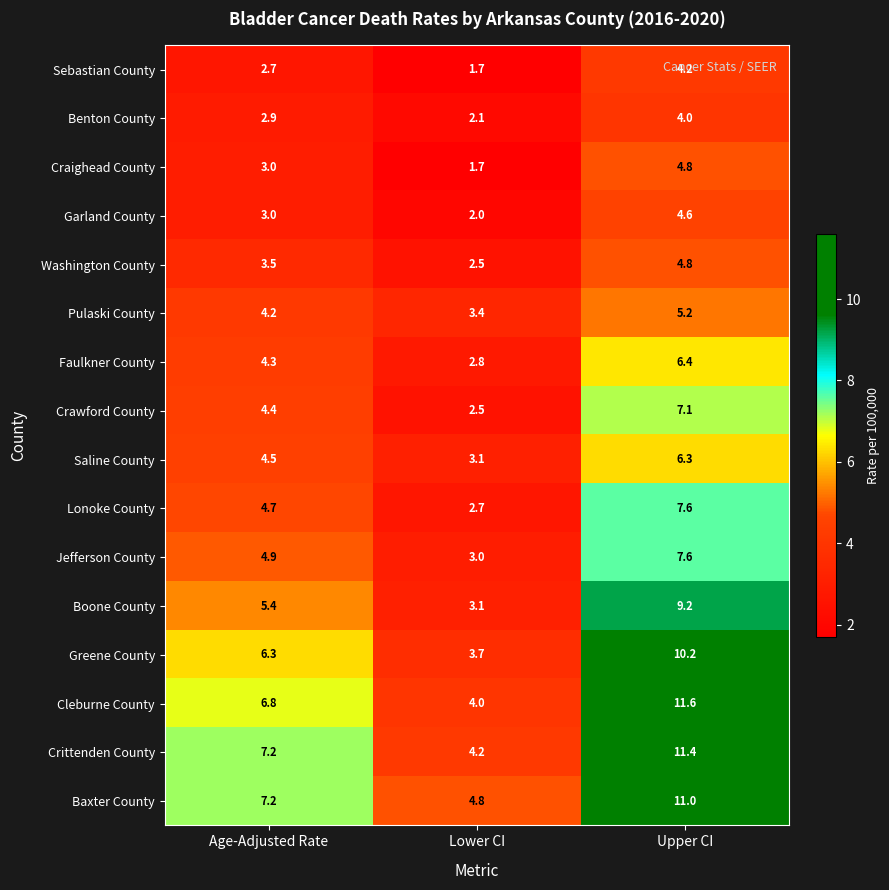

Rank the categories by Baxter County value from lowest to highest.

Lower CI, Age-Adjusted Rate, Upper CI